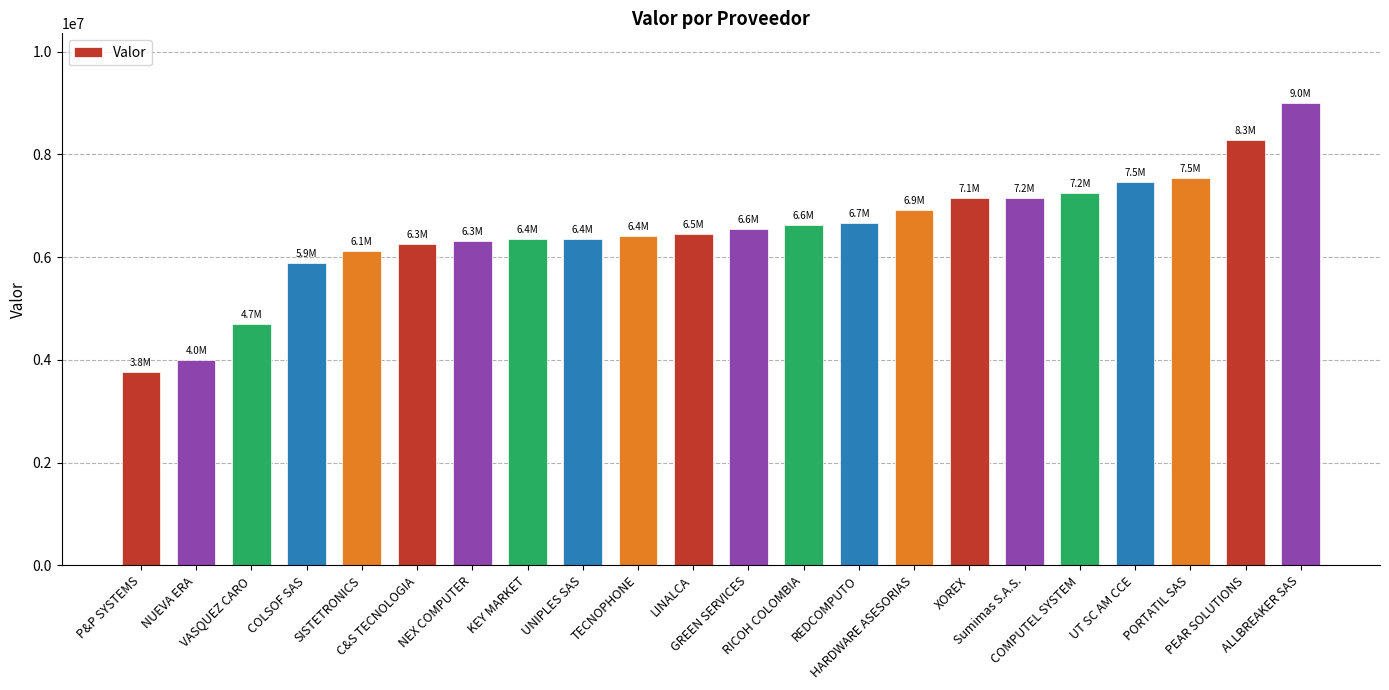

What is the value of the 6th bar from the left?

6260541.2